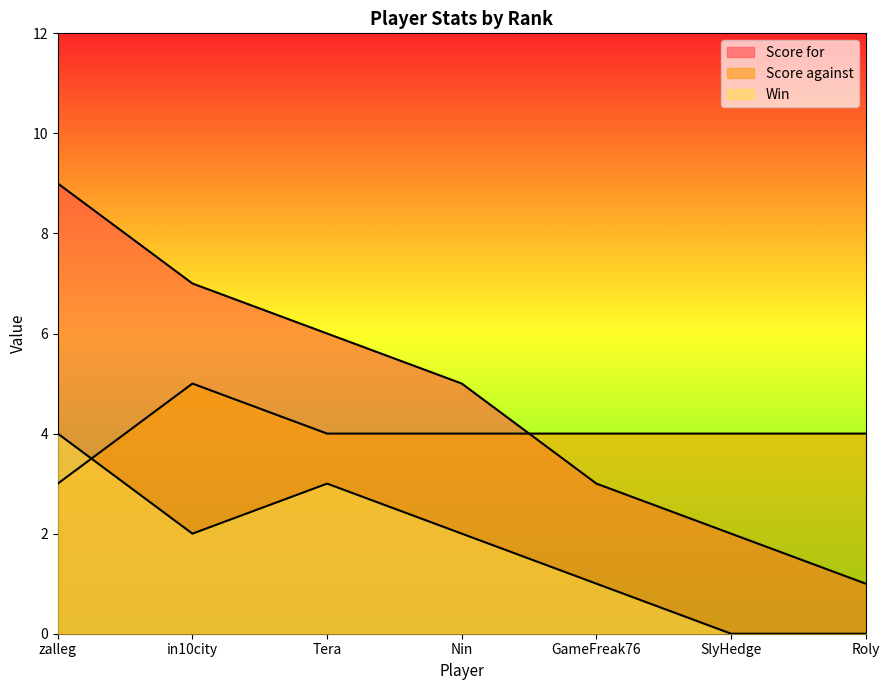

What are all the series names shown in the legend?

Score for, Score against, Win